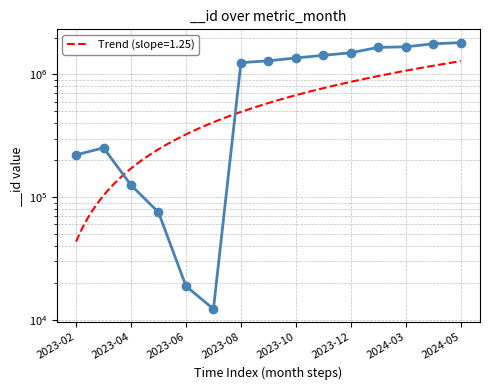

What is the smallest value displayed?

12274